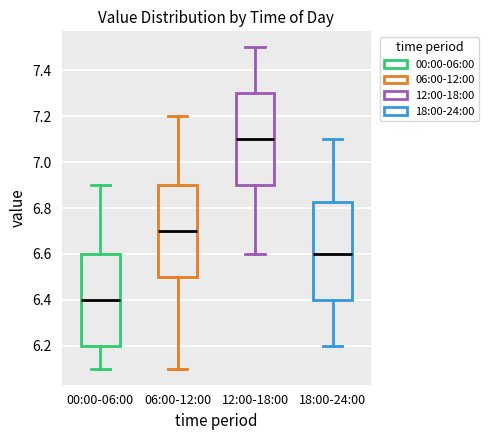

Which box's median line is the highest?

12:00-18:00